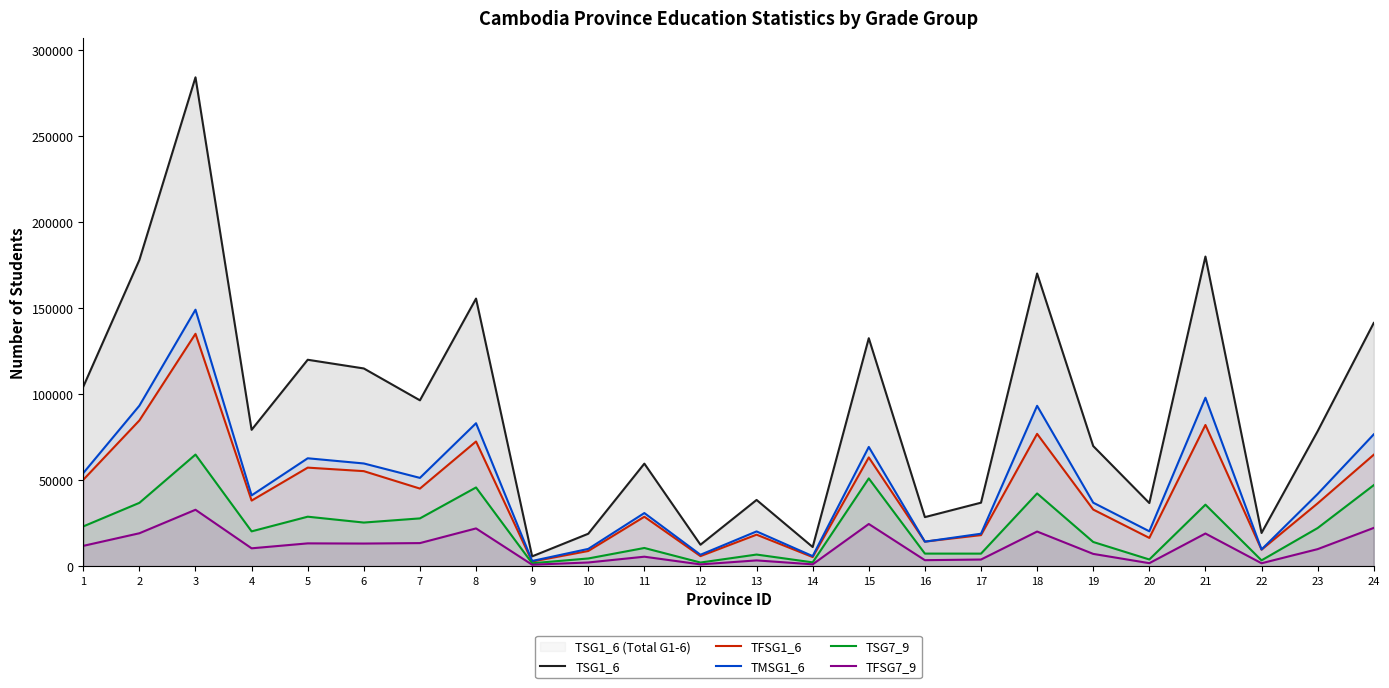

Where does the TSG7_9 series first go above 22167?

1